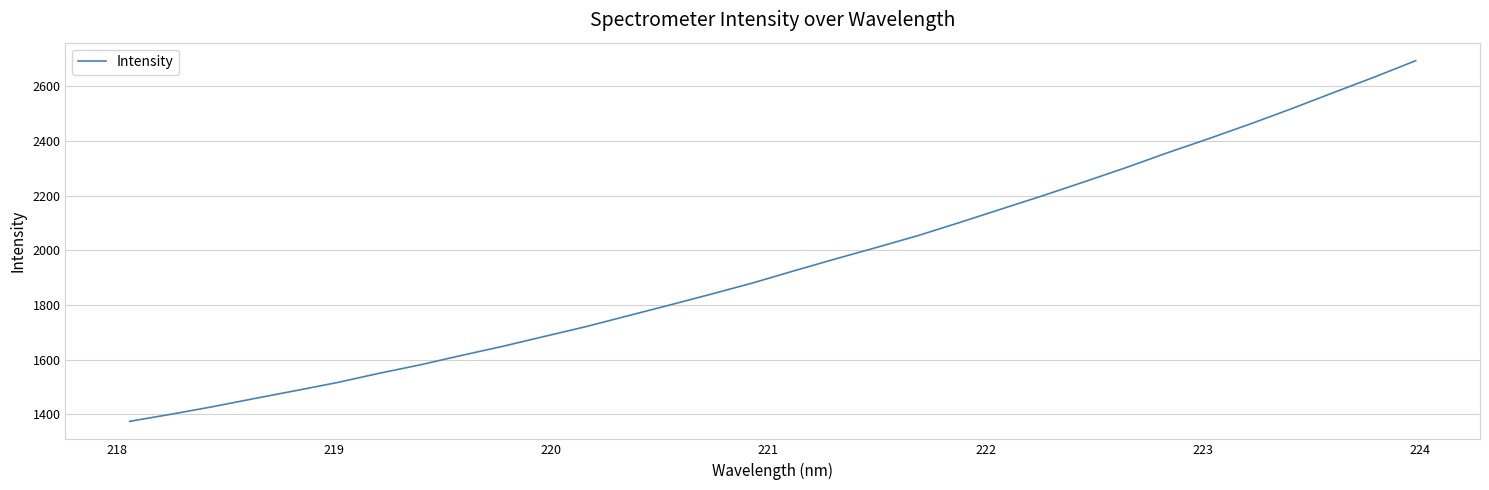

What is the greatest value displayed?

2694.3